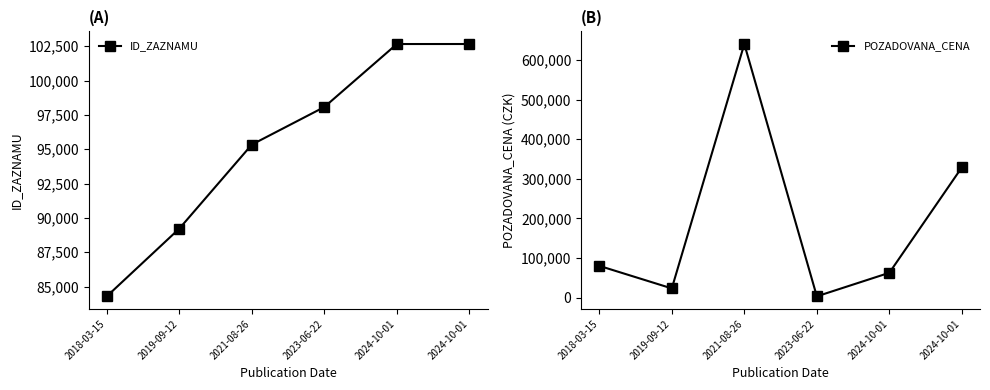

Does the chart have visible grid lines?

No